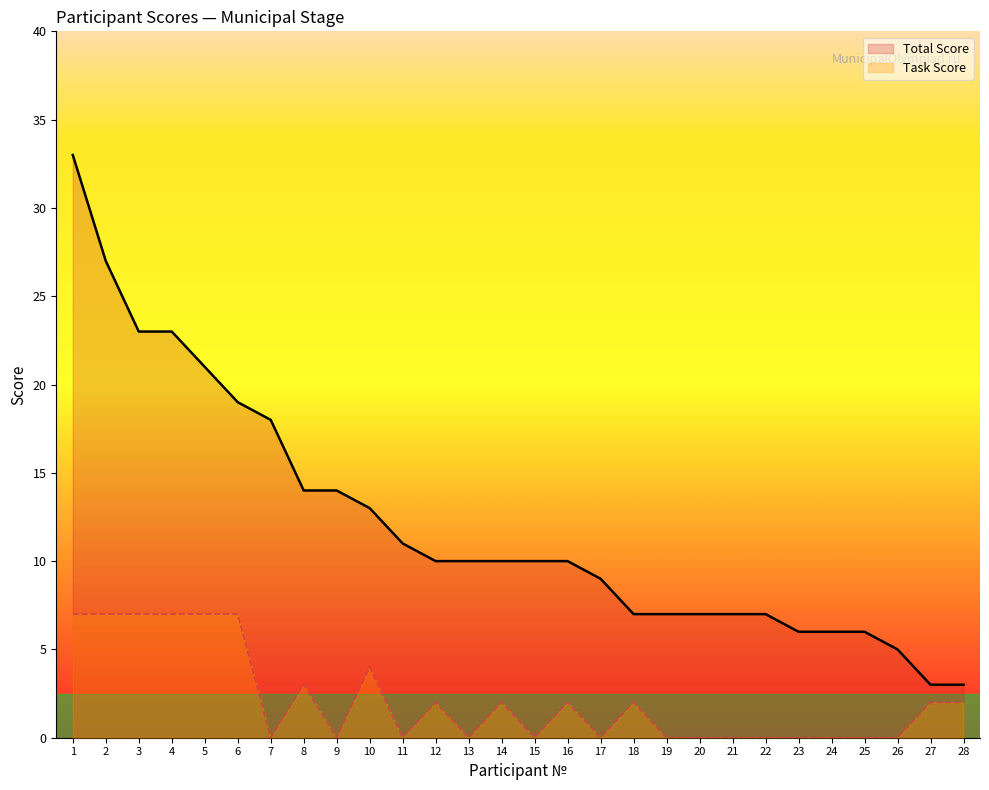

Which has a higher value, 8 or 23?

8